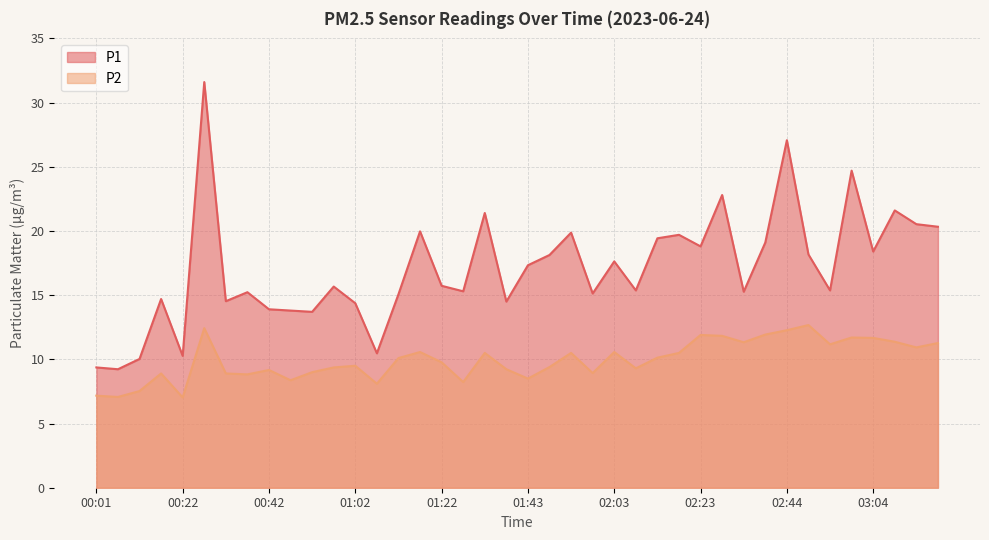

At which category does the chart reach its minimum across all series?

00:22